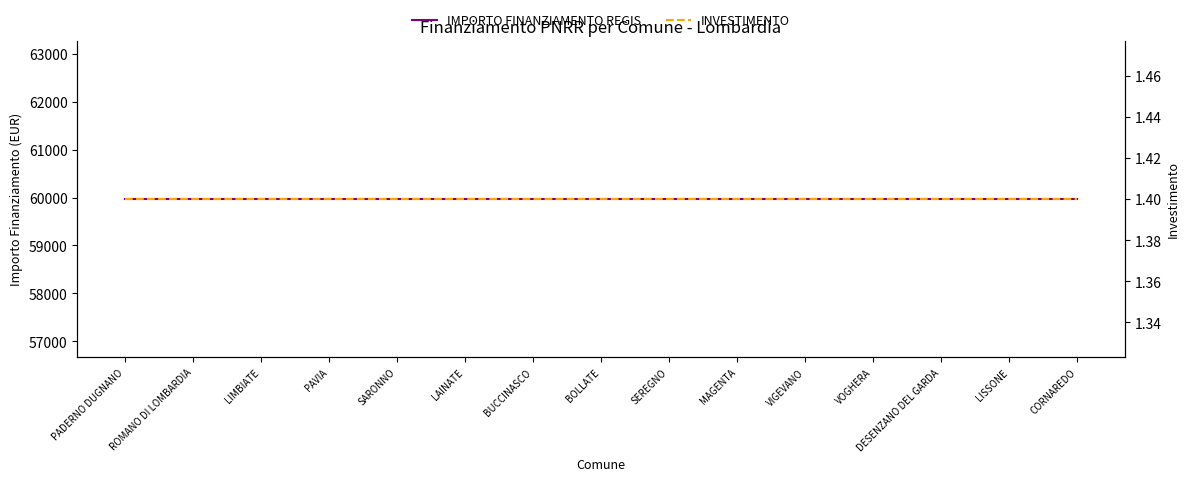

At which category does the chart reach its minimum across all series?

PADERNO DUGNANO